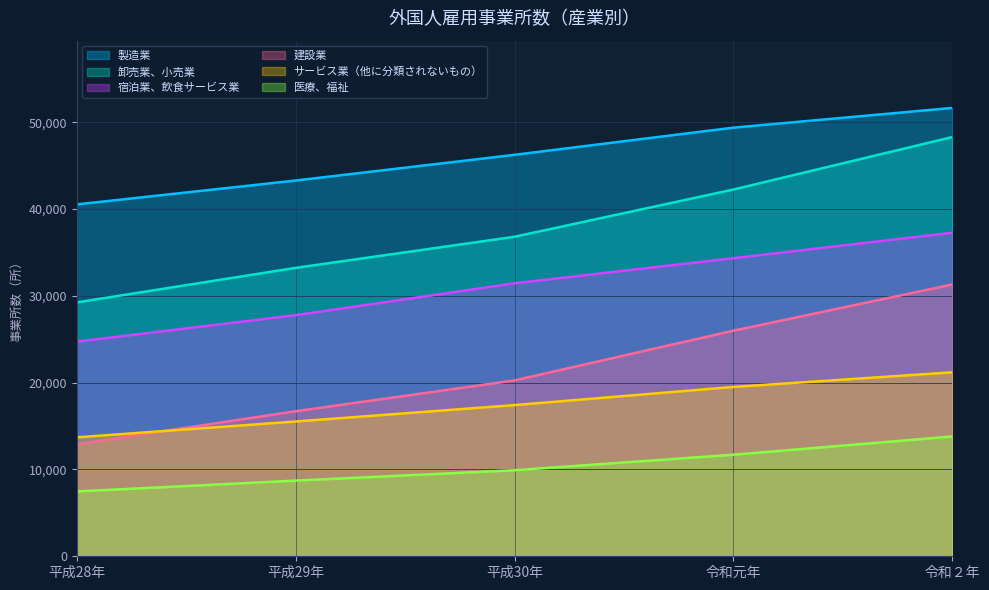

True or false: 医療、福祉 has more than 0 interior local peaks.

False